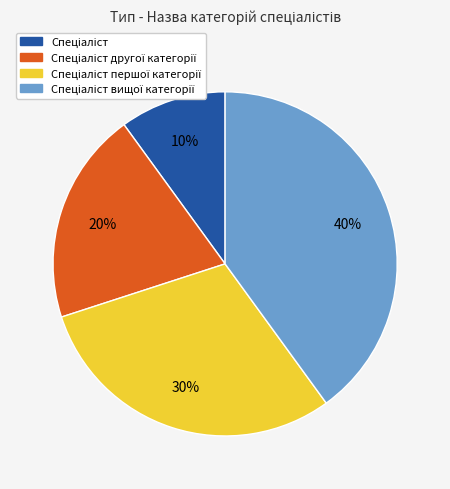

To the nearest percent, what is the average slice percentage?

25%